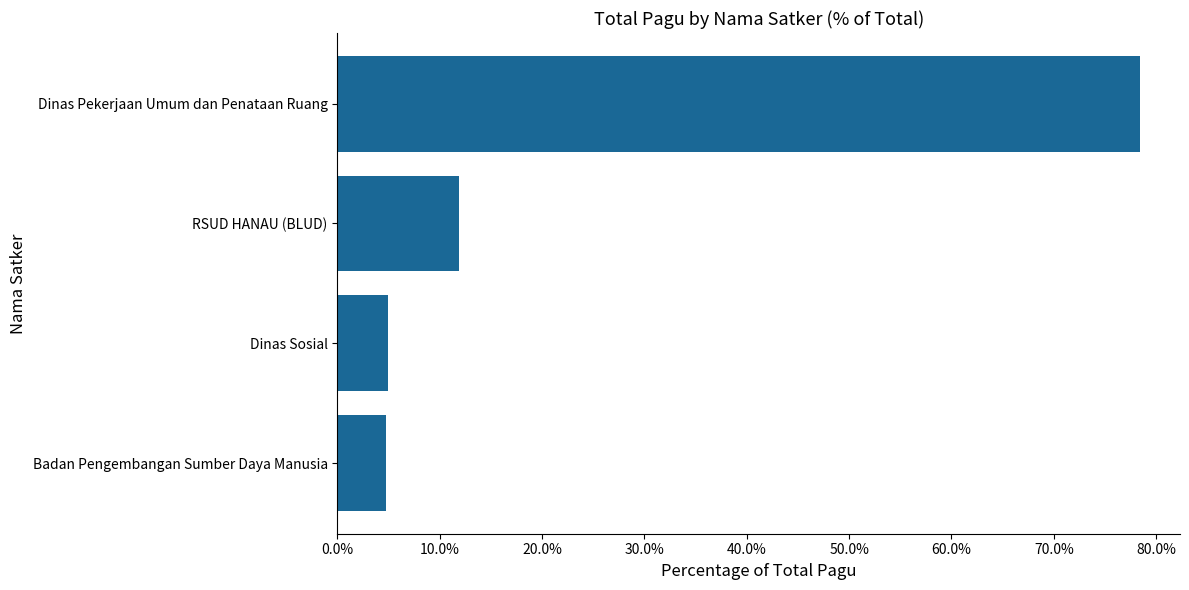

What is the ratio of the value at Badan Pengembangan Sumber Daya Manusia to the value at RSUD HANAU (BLUD)?

0.4